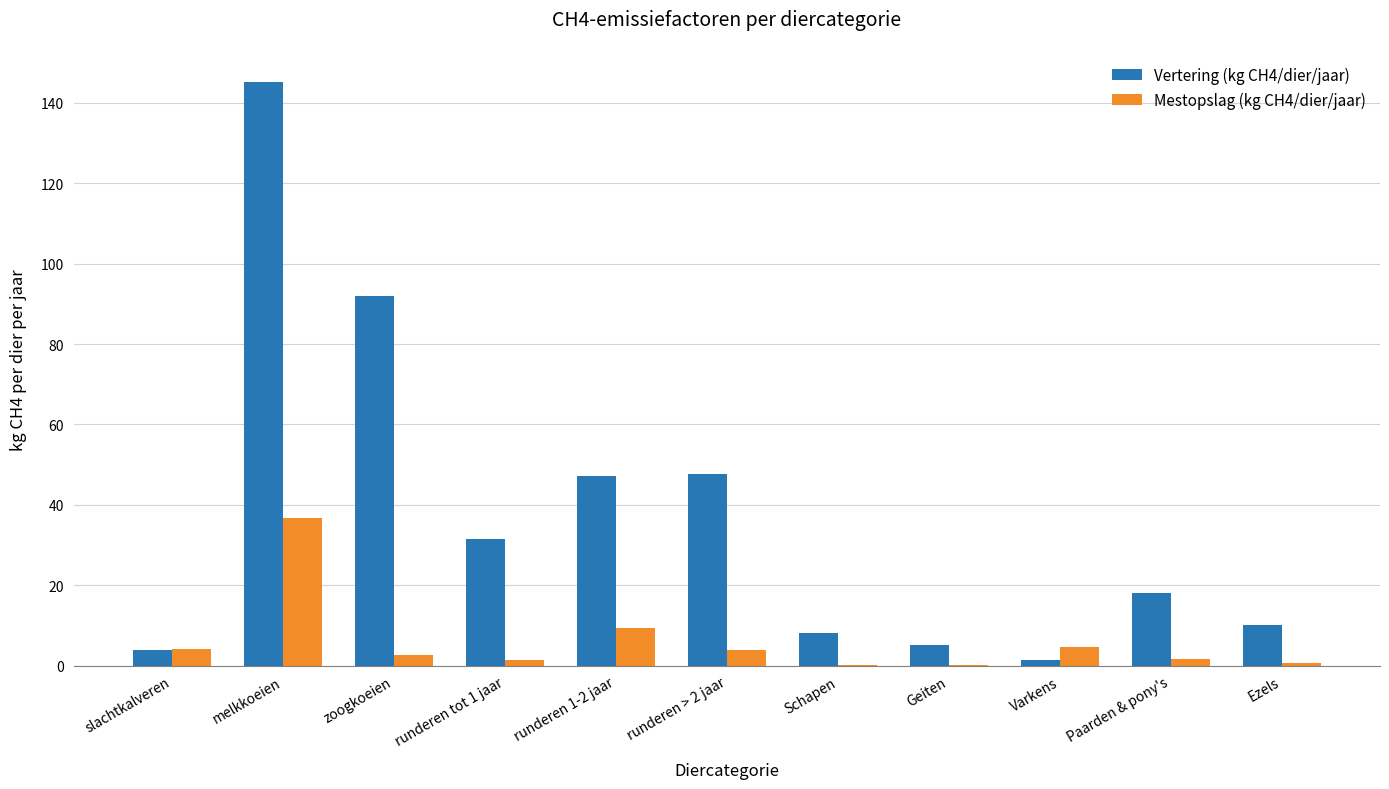

True or false: Vertering (kg CH4/dier/jaar) has a value of 18.0 at Paarden & pony's.

True